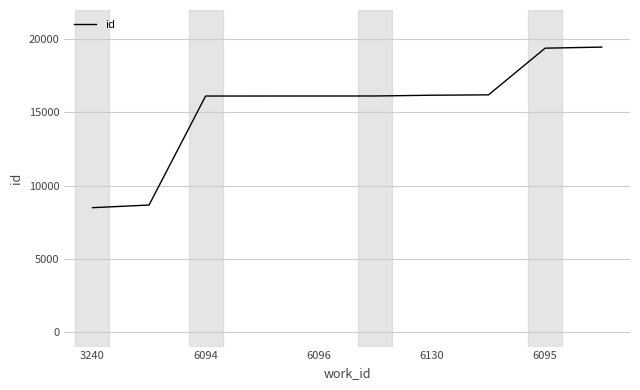

What is the maximum value shown in the chart?

19465